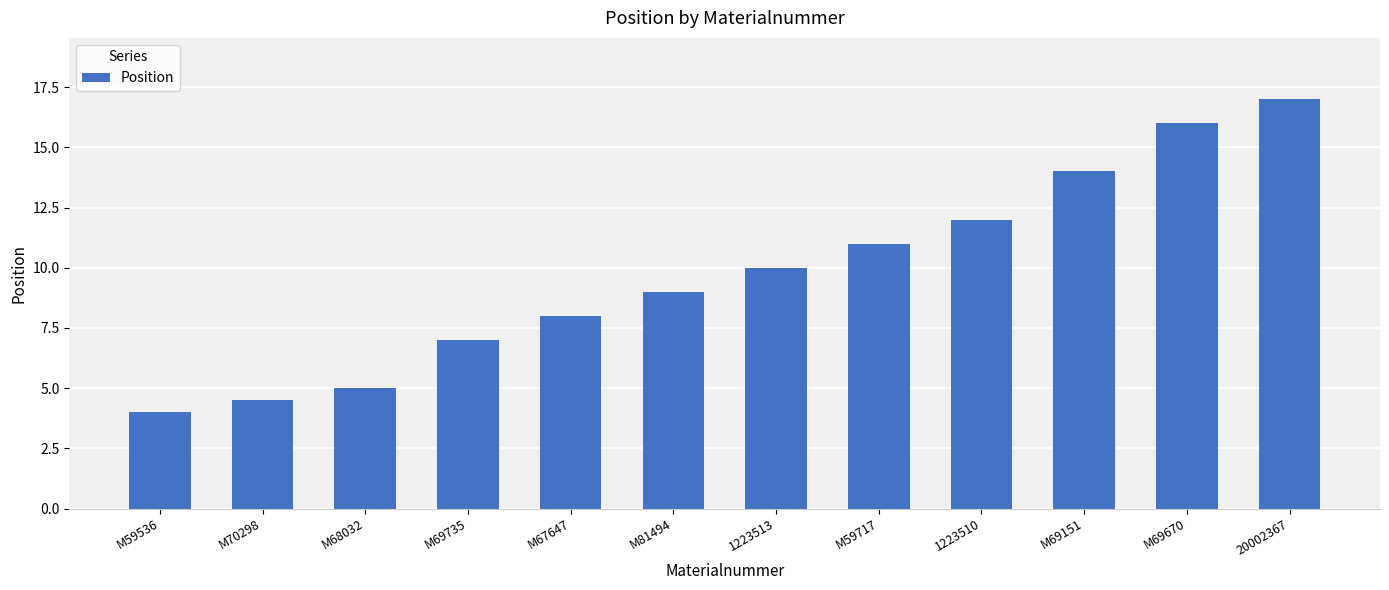

Between M70298 and M69670, which is larger?

M69670